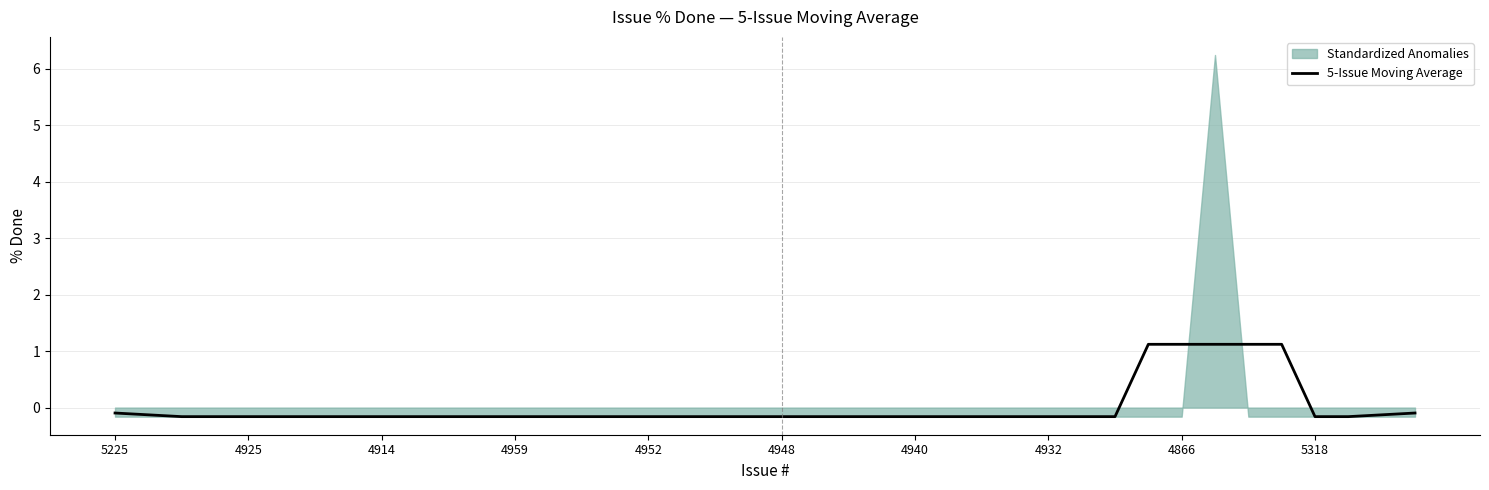

What is the approximate value at 31?

1.1